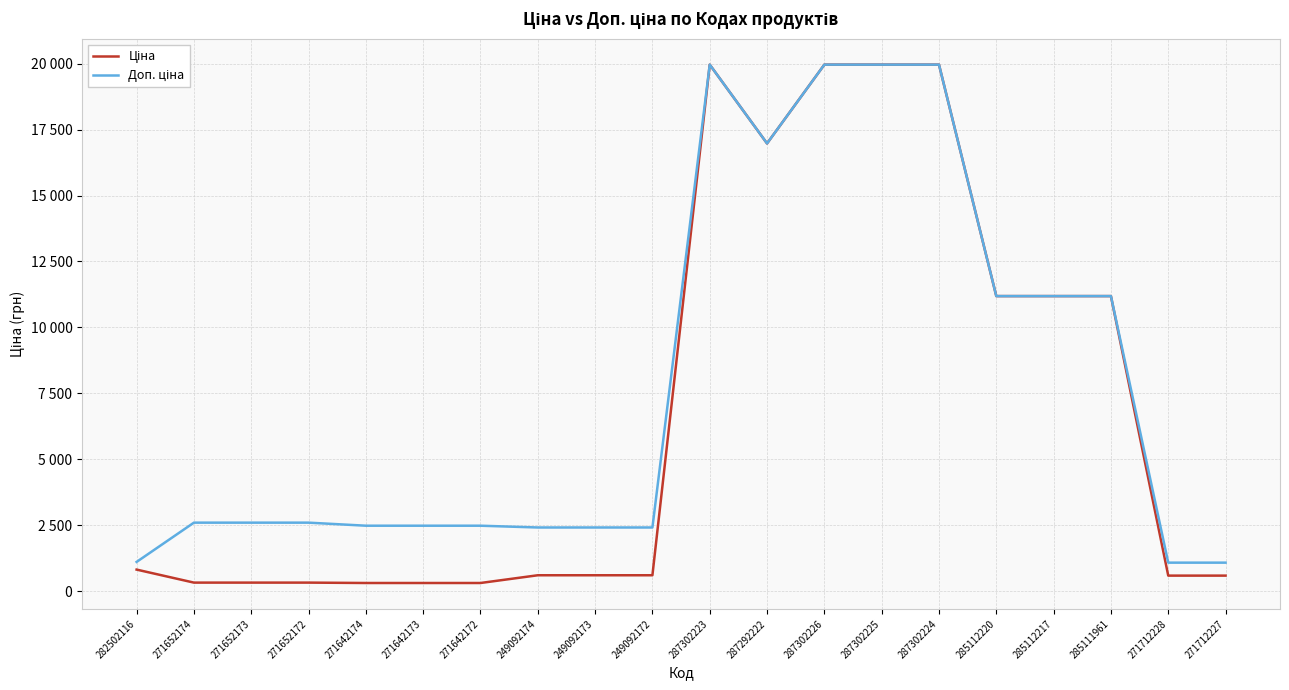

In Ціна, how many points are higher than both neighbors (excluding endpoints)?

1